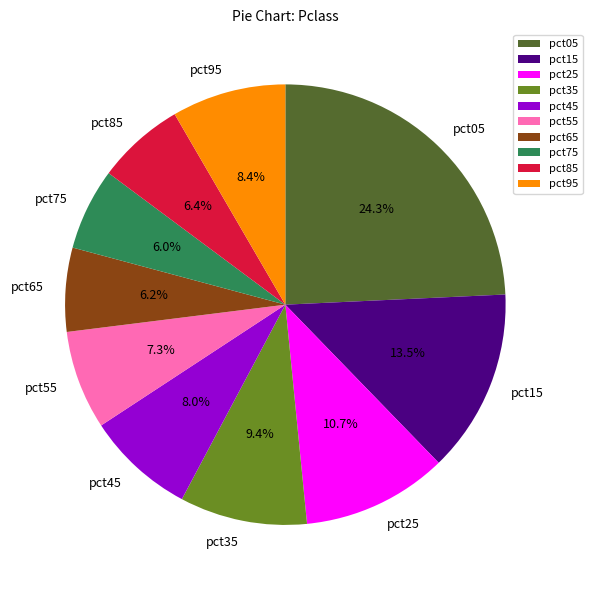

Which has a higher value, pct35 or pct05?

pct05